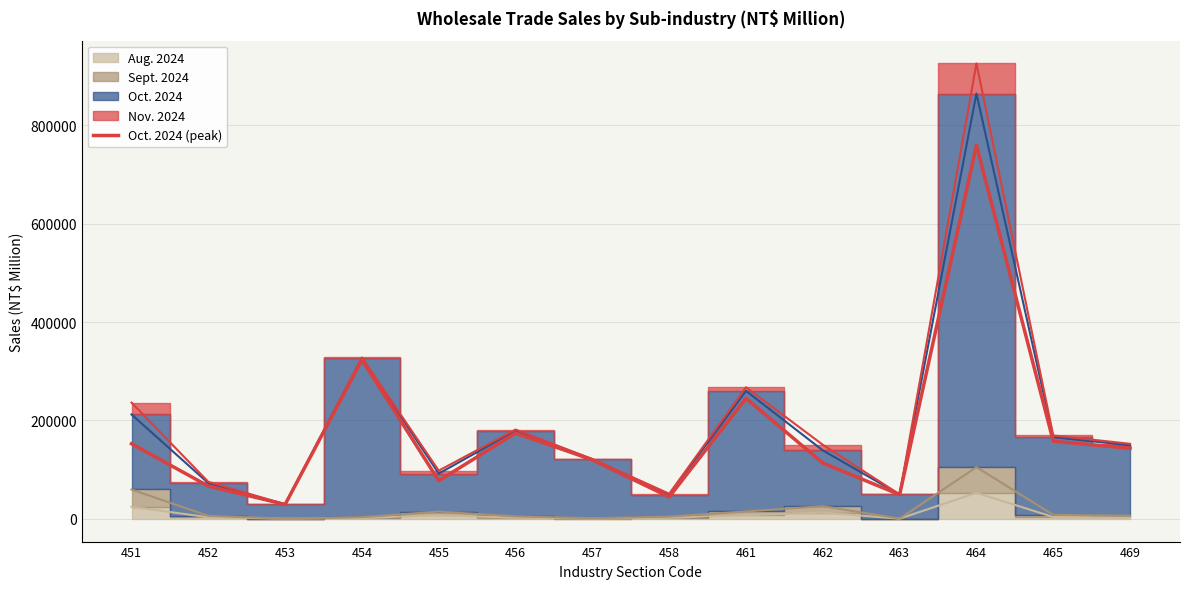

How many lines are shown in the chart?

1